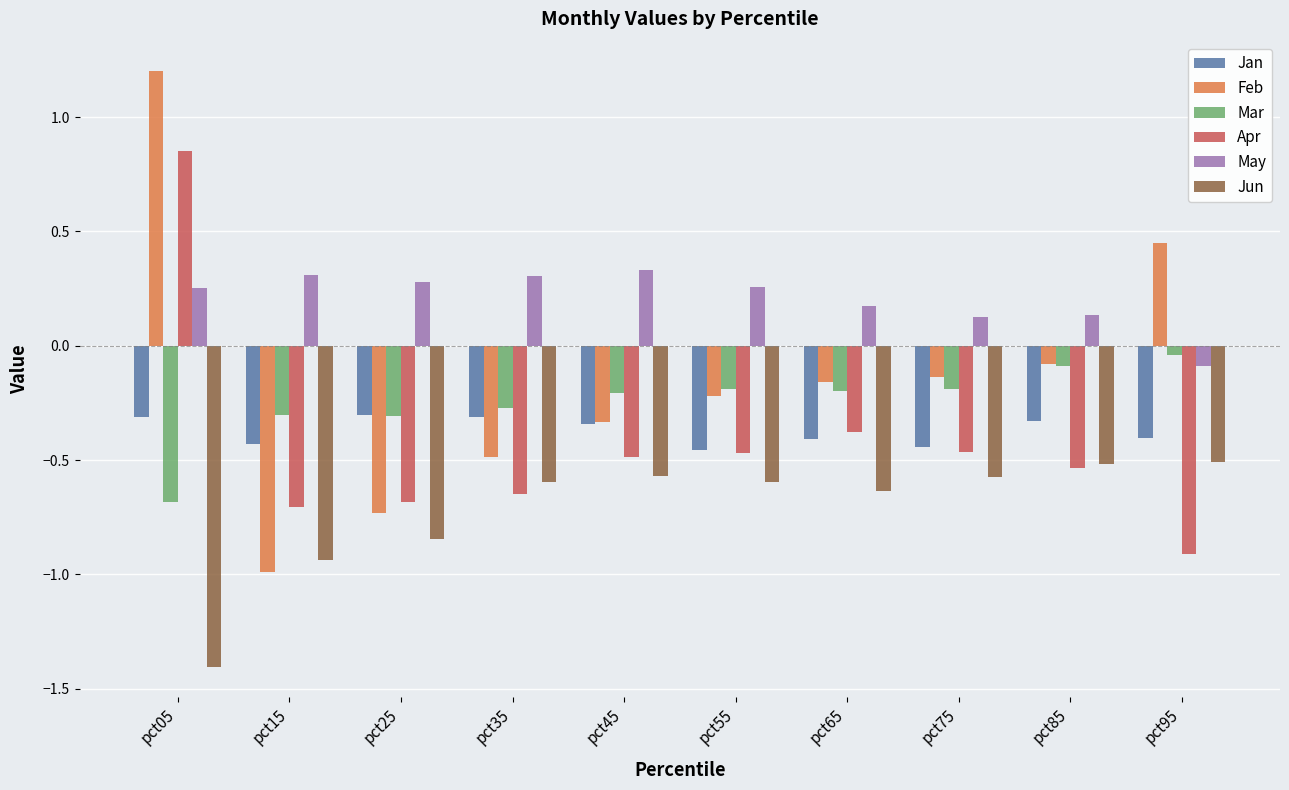

List the series in order of their peak value, lowest first.

Jun, Jan, Mar, May, Apr, Feb